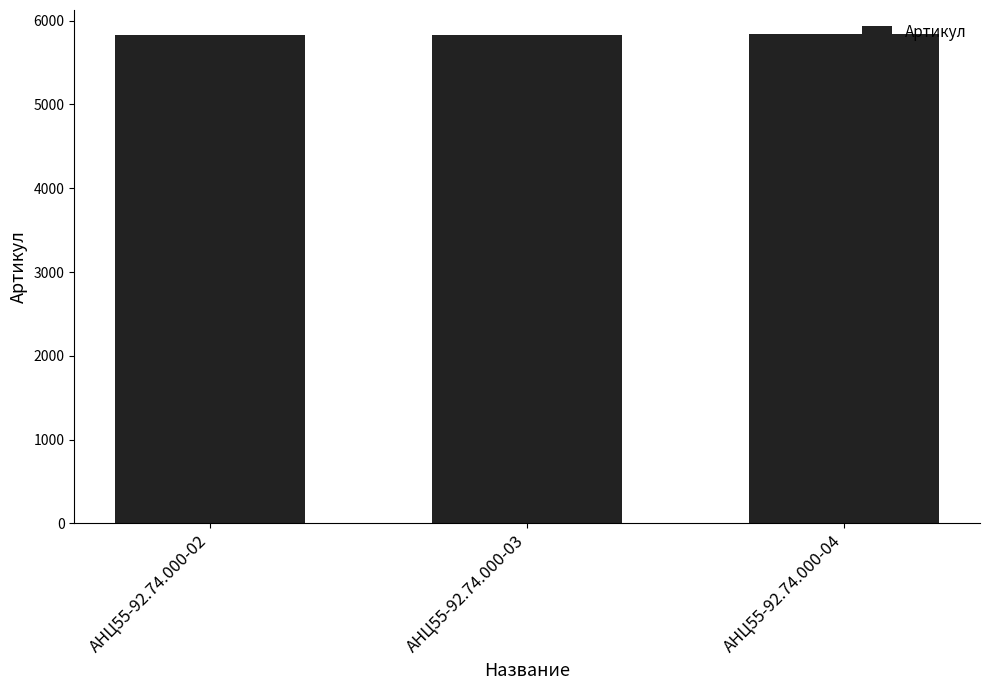

What is the value of the 1st bar from the left?

5833